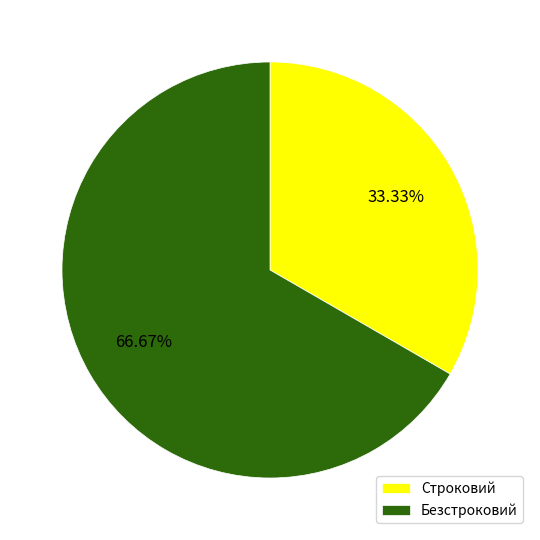

To the nearest percent, what is the average slice percentage?

50%